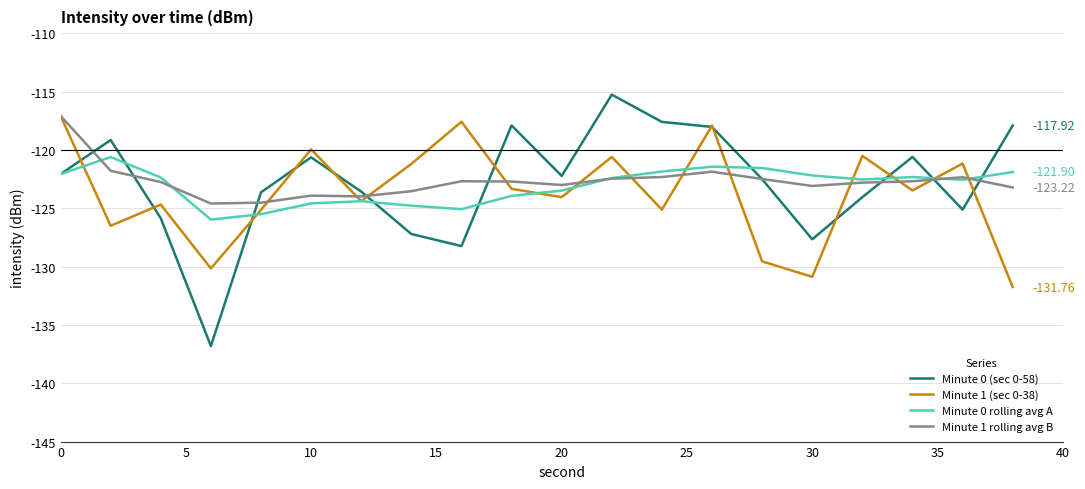

What is the difference between the maximum and minimum values in the Minute 1 (sec 0-38) series?

14.7